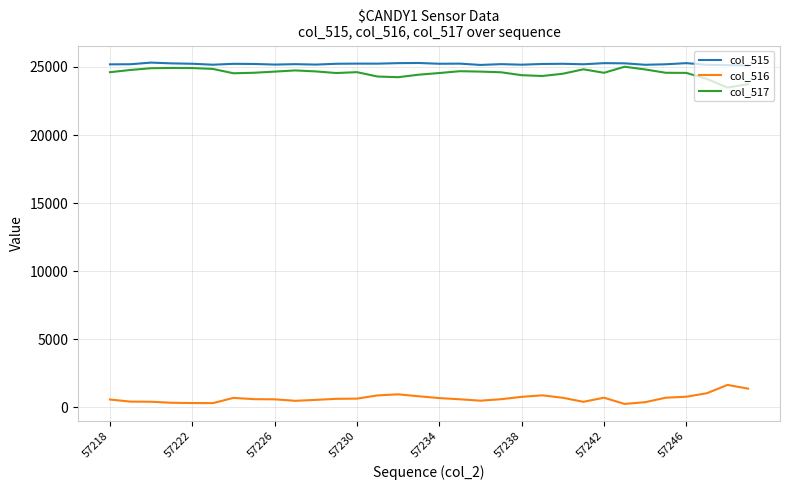

True or false: col_517 and col_516 cross at least once.

False